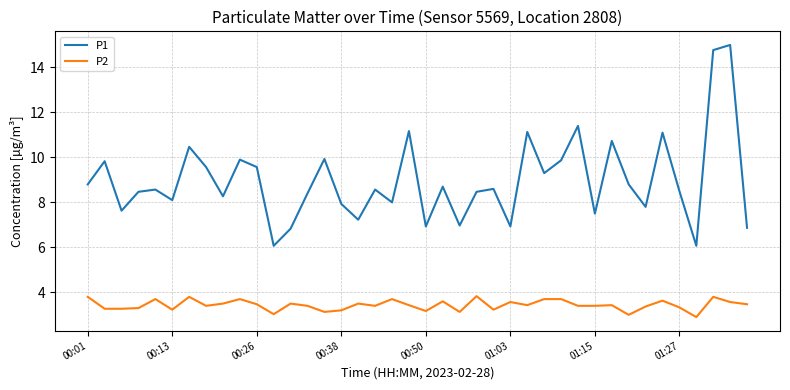

Rank the series by their average value, from highest to lowest.

P1, P2